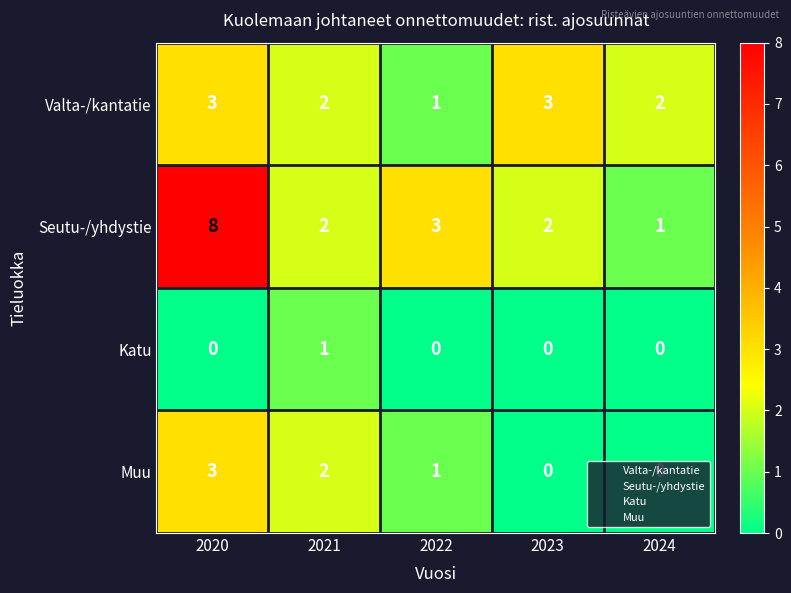

Is it true that Muu equals 0 at 2023?

True